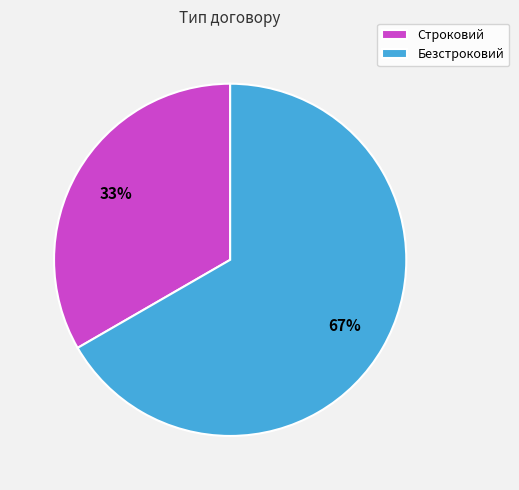

What is the largest slice in the pie chart?

Безстроковий